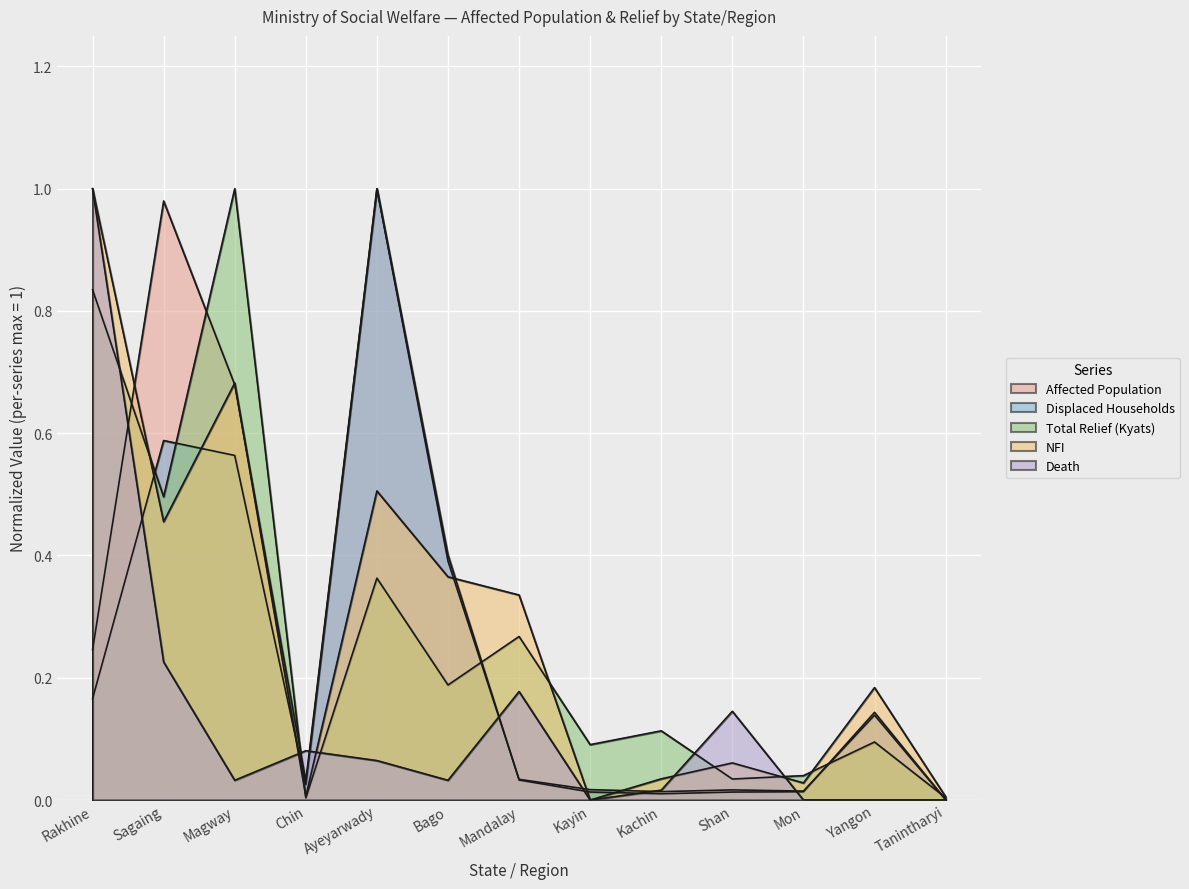

Between Yangon and Tanintharyi, which series saw the biggest shift?

NFI